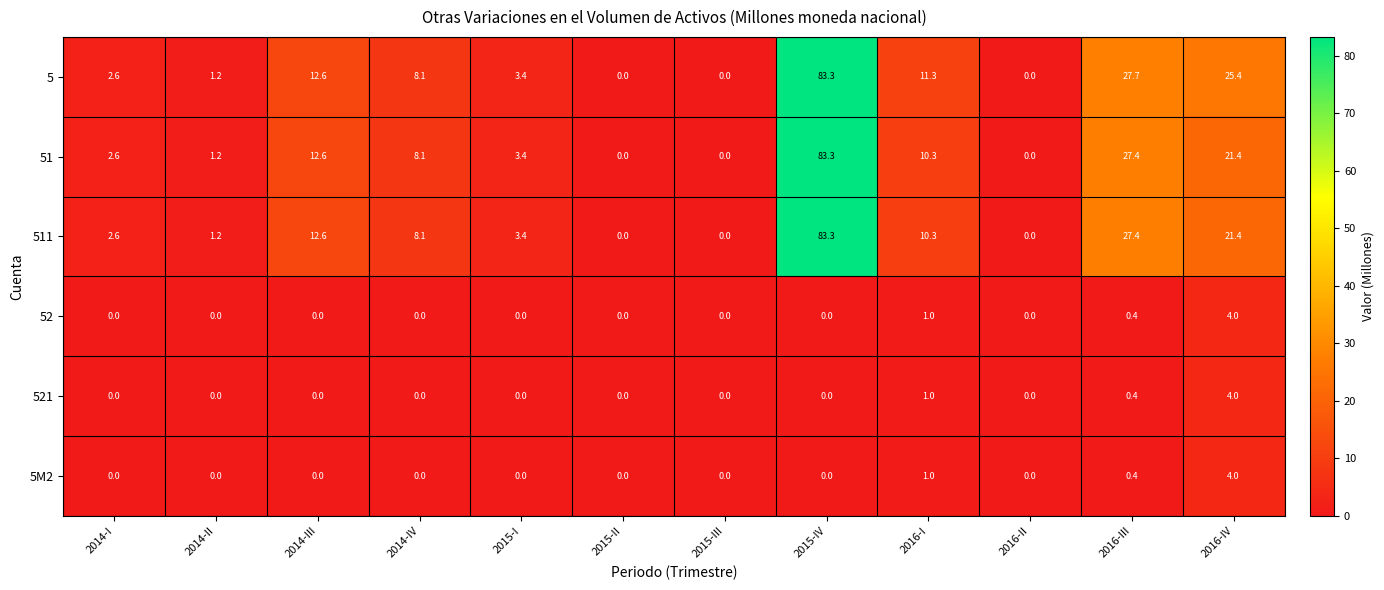

What is the maximum value for 5?

83.3